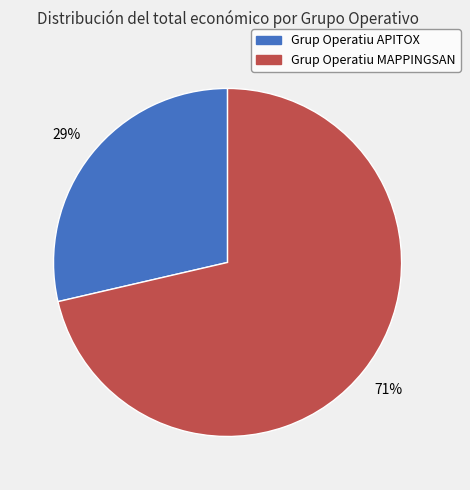

Is it true that Grup Operatiu APITOX is 34% of the pie?

False